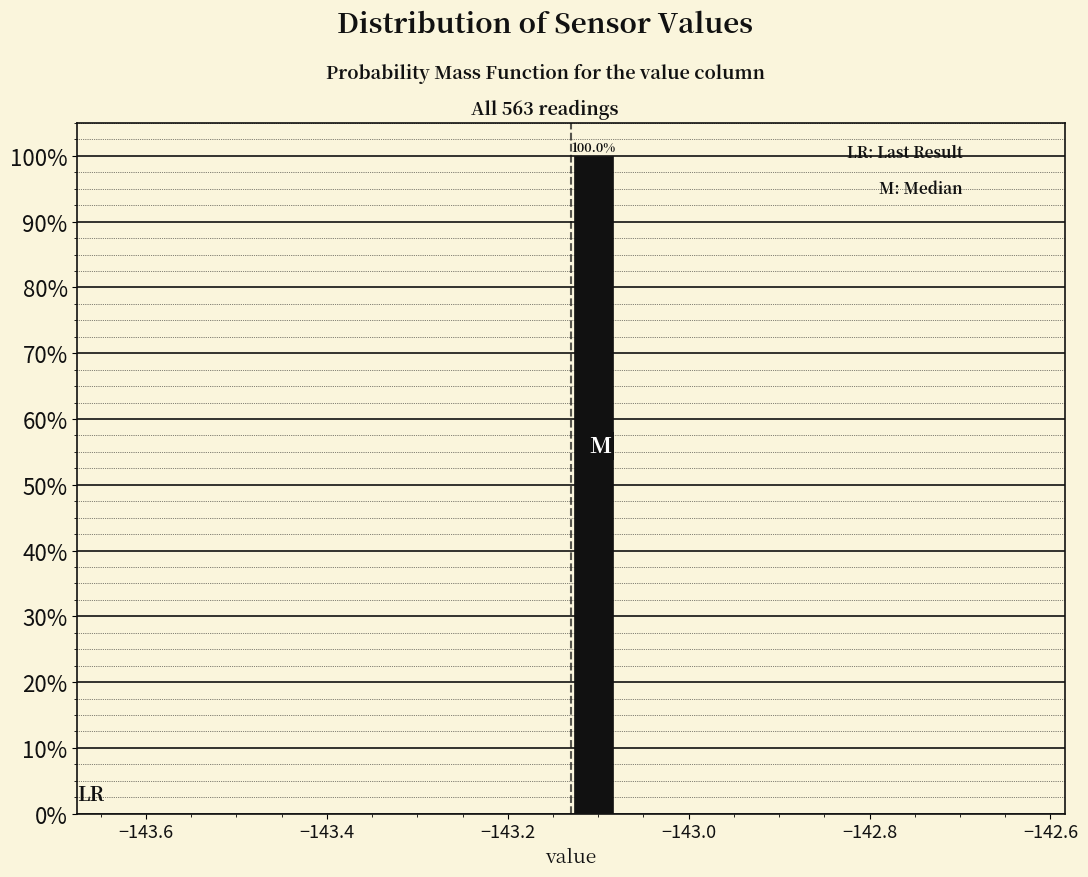

Read against the x-axis, roughly where is the centre of the tallest bar?

-143.10